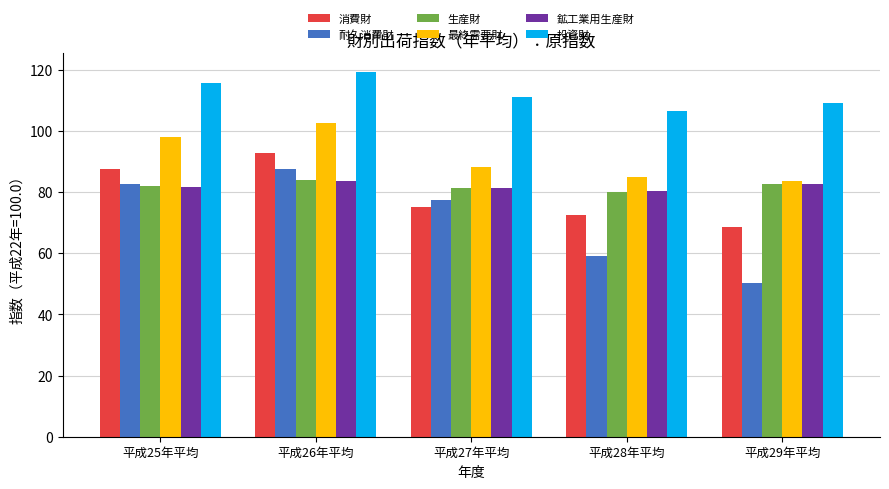

What is the sum of the 消費財 values at 平成27年平均 and 平成25年平均?

162.6